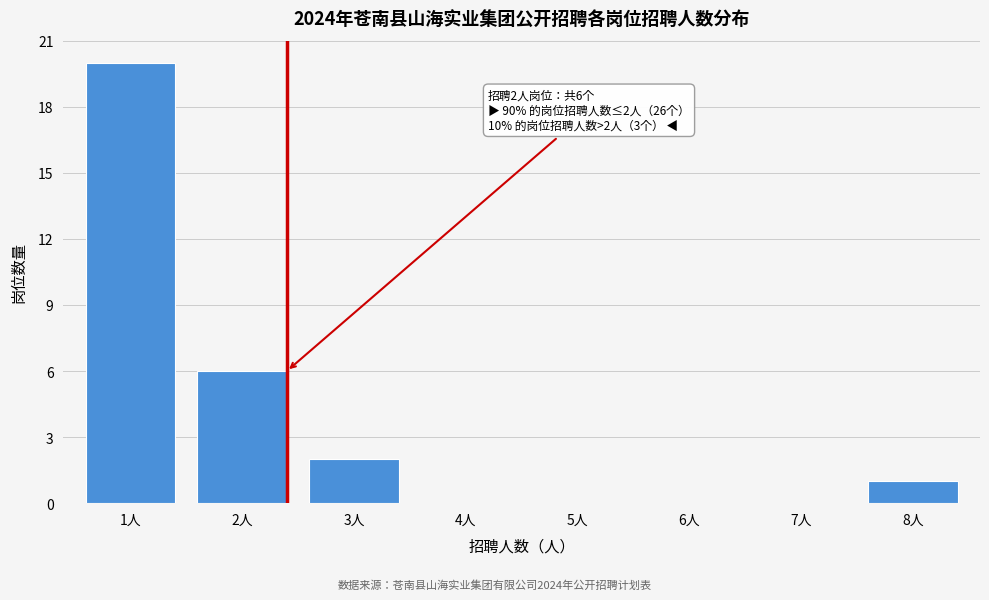

Reading right to left, list all the values displayed in this chart.

8人=1	7人=0	6人=0	5人=0	4人=0	3人=2	2人=6	1人=20